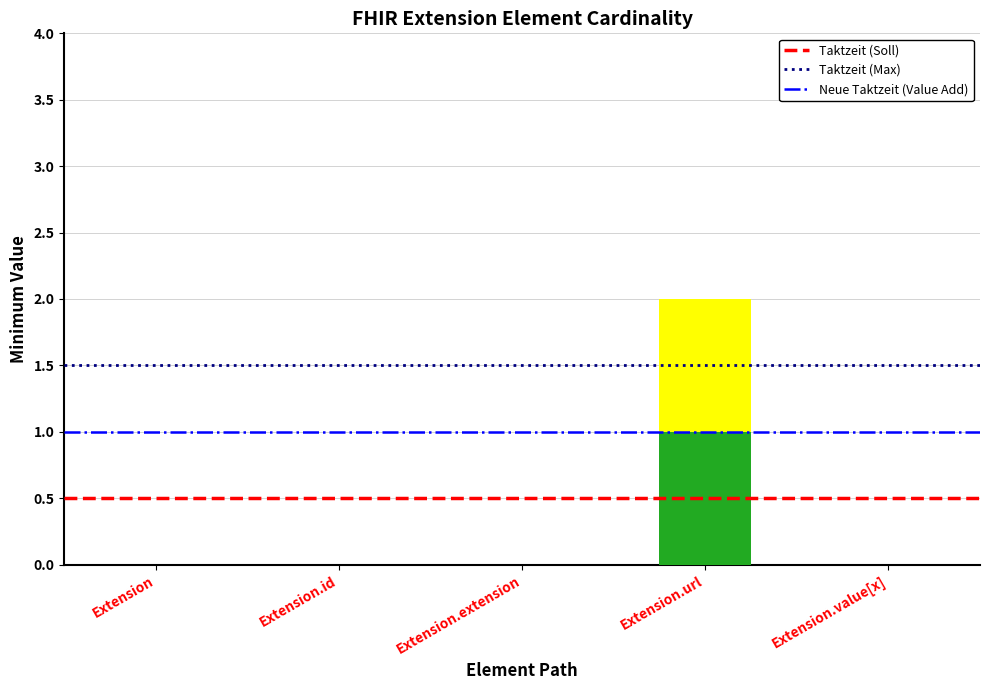

At which category is the sum across all series the highest?

Extension.url